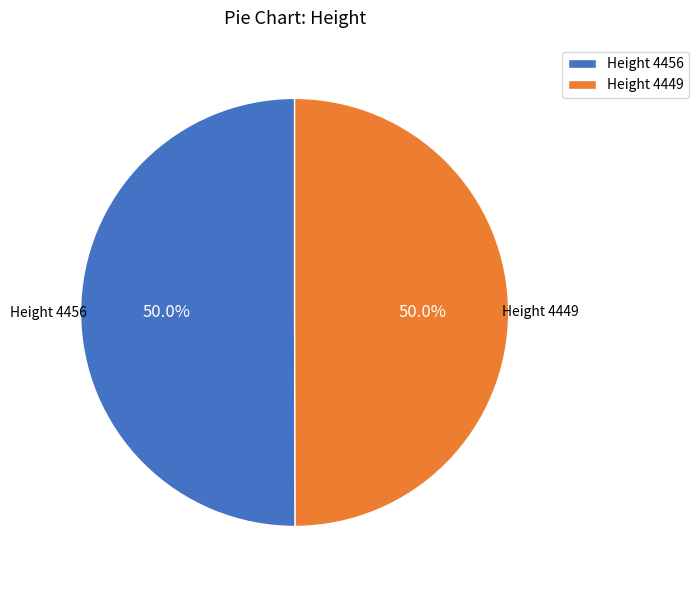

Do Height 4449 and Height 4456 together represent more than half of the pie?

Yes